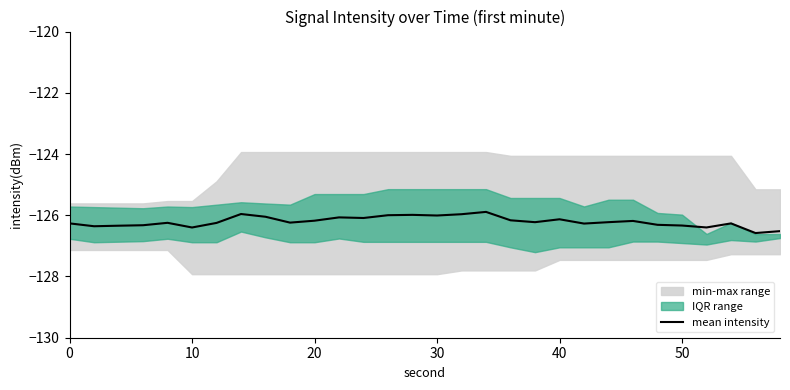

True or false: mean intensity has a value of -74.6 at 0.

False